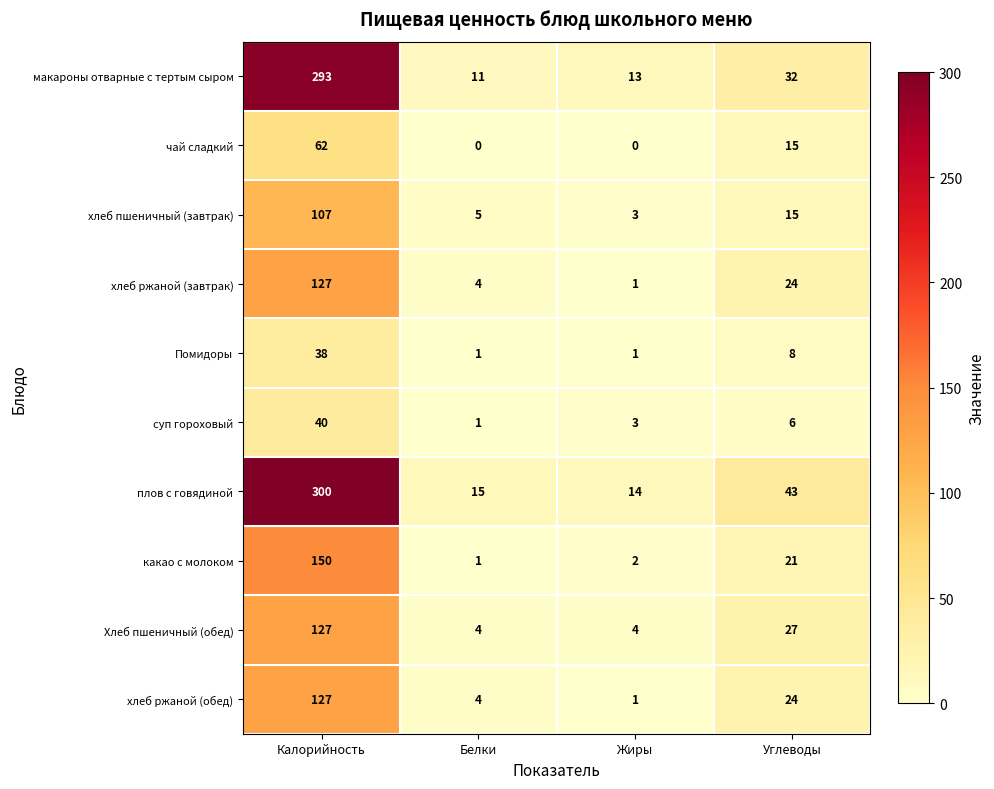

What is the sum of all какао с молоком values?

174